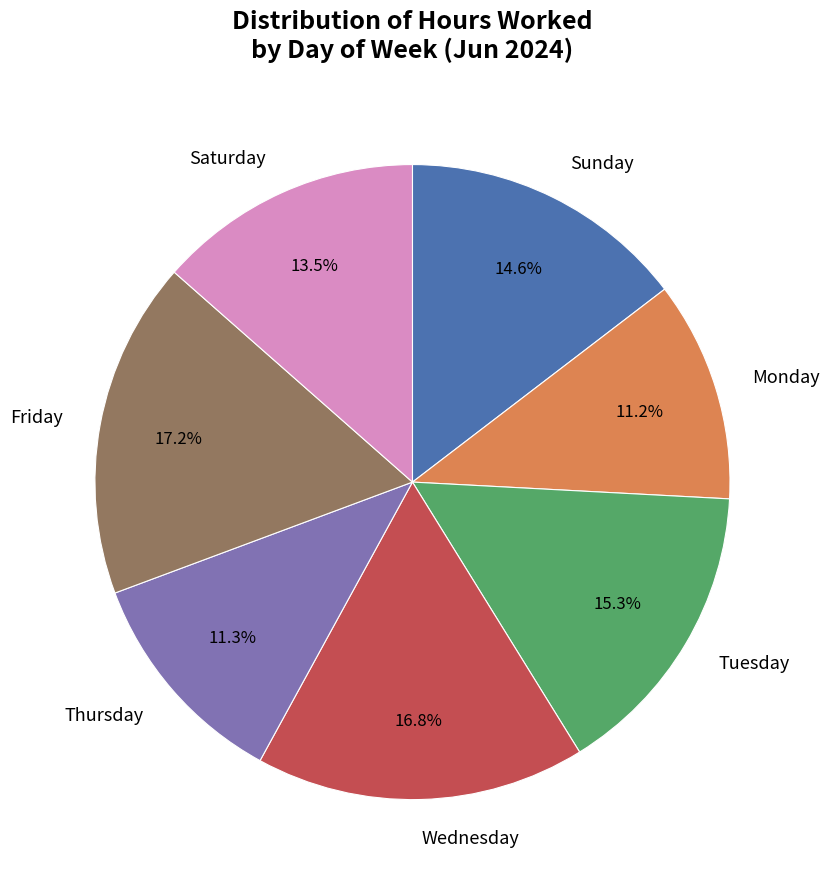

Does Sunday account for over 50% of the chart?

No